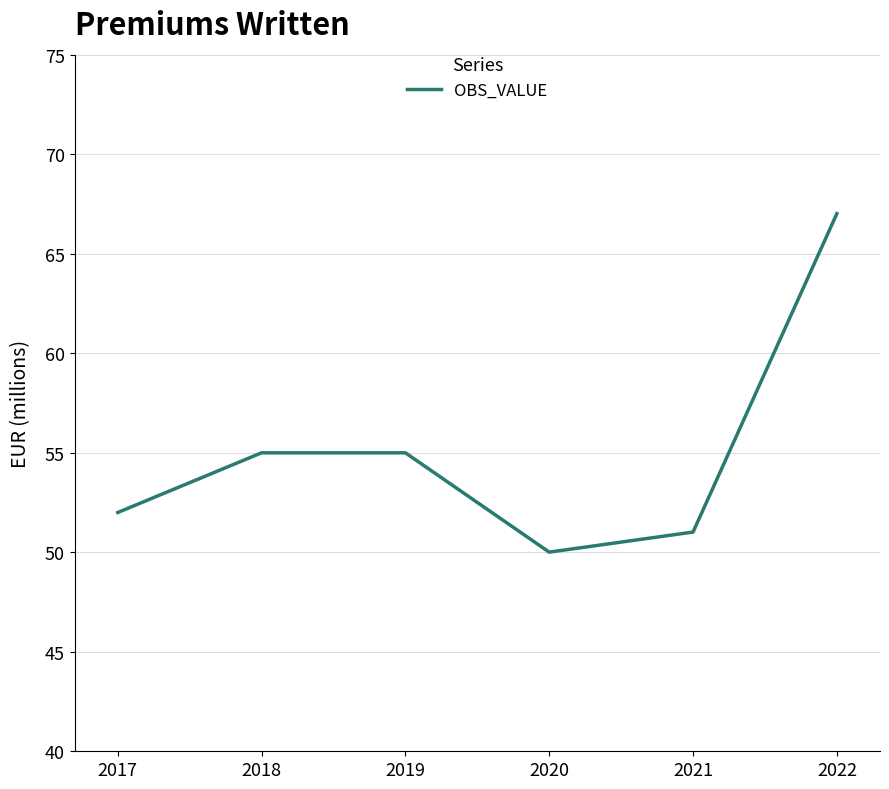

What is the maximum value shown in the chart?

67.0